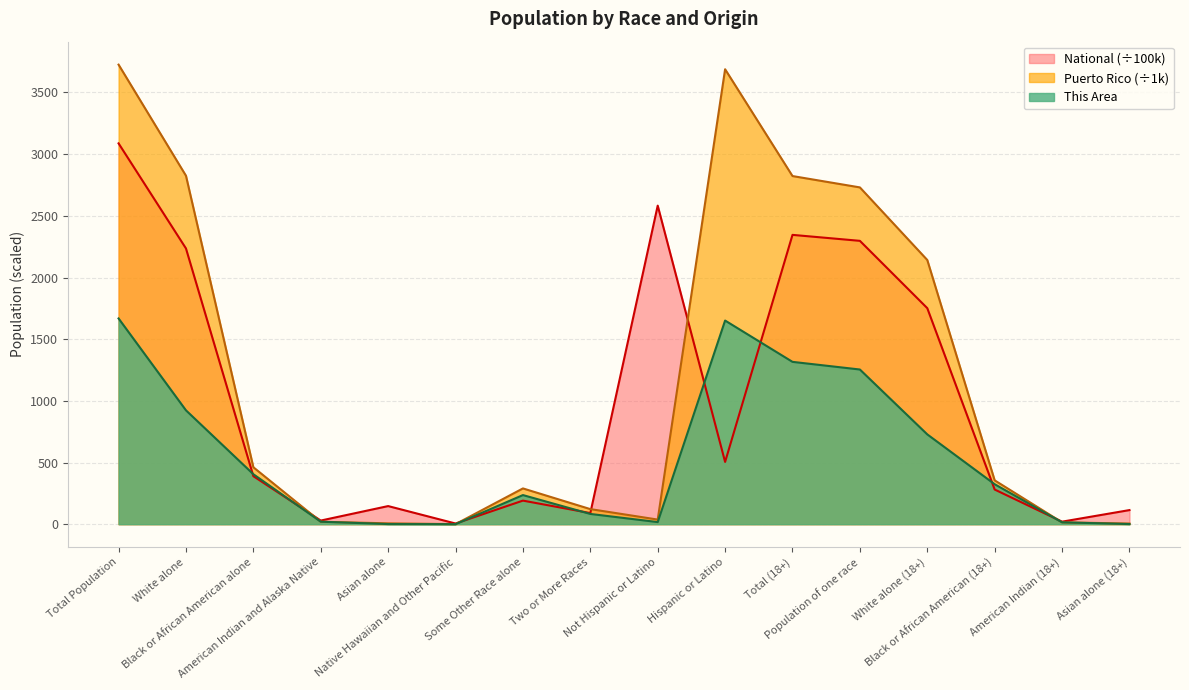

What is the maximum value for National?

3087.5